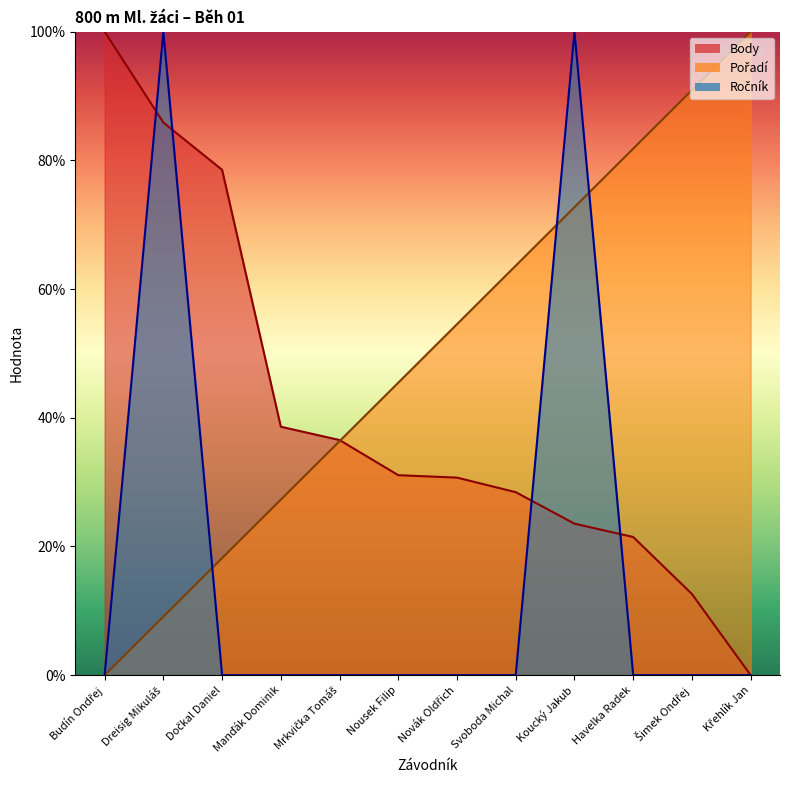

Rank the categories by Body value from highest to lowest.

Budín Ondřej, Dreisig Mikuláš, Dočkal Daniel, Manďák Dominik, Mrkvička Tomáš, Nousek Filip, Novák Oldřich, Svoboda Michal, Koucký Jakub, Havelka Radek, Šimek Ondřej, Křehlík Jan